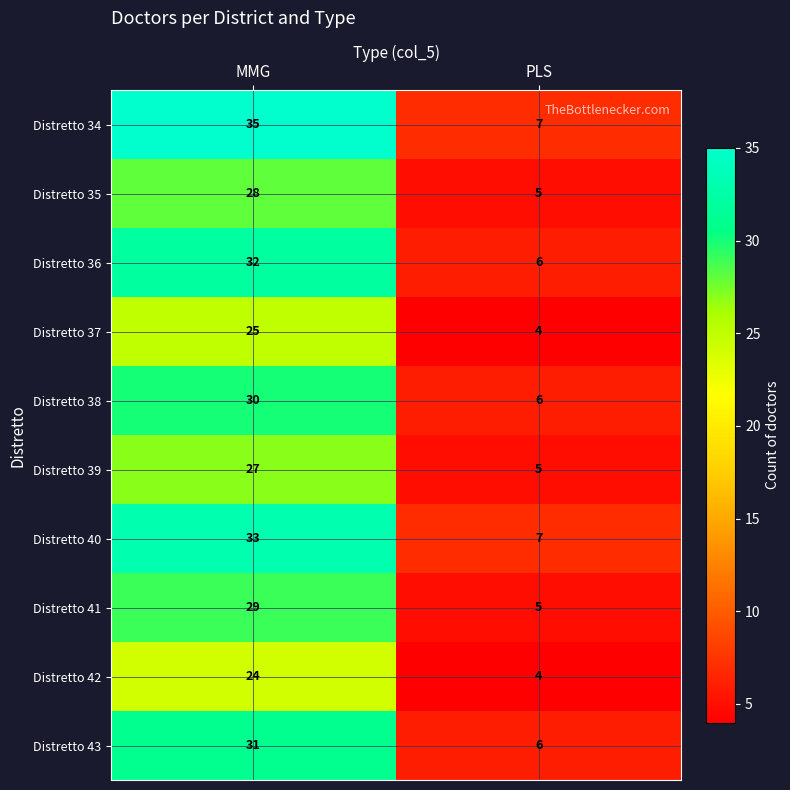

What is the sum of all Distretto 40 values?

40